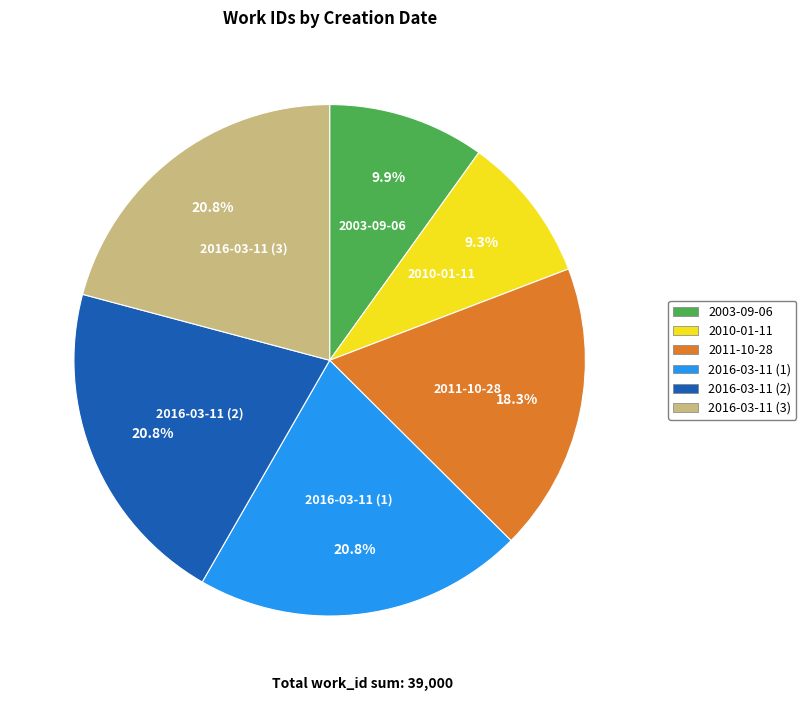

Is there any slice that represents more than half of the pie?

No